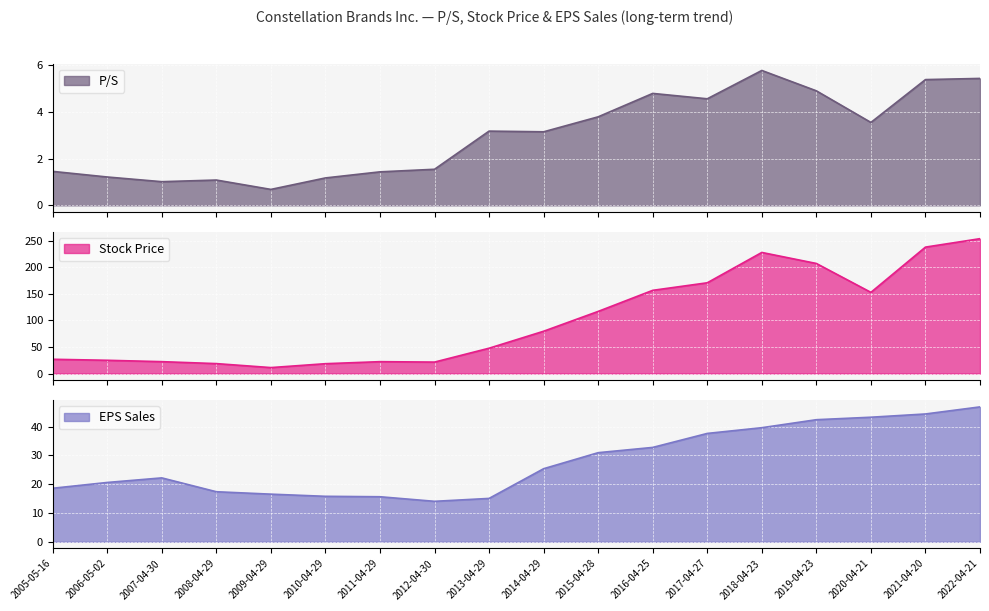

Reading left to right, list all the values displayed in this chart.

P/S: 1.4	1.2	1.0	1.1	0.7	1.2	1.4	1.5	3.2	3.1	3.8	4.8	4.5	5.8	4.9	3.5	5.4	5.4
Stock Price: 26.9	25.0	22.4	18.7	11.2	18.6	22.4	21.6	47.8	79.8	117.1	156.8	171.1	228.3	207.5	153.0	238.3	254.2
EPS Sales: 18.6	20.6	22.2	17.4	16.5	15.8	15.6	14.1	15.1	25.4	30.9	32.8	37.6	39.6	42.4	43.3	44.4	46.9